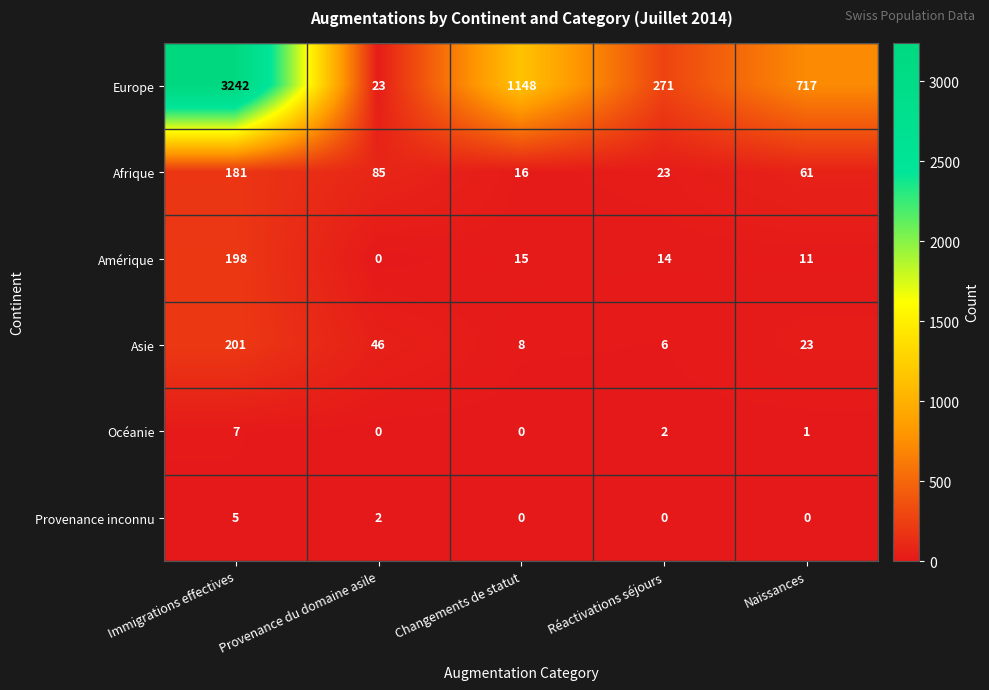

Where is Asie nearest to the value 103?

Provenance du domaine asile